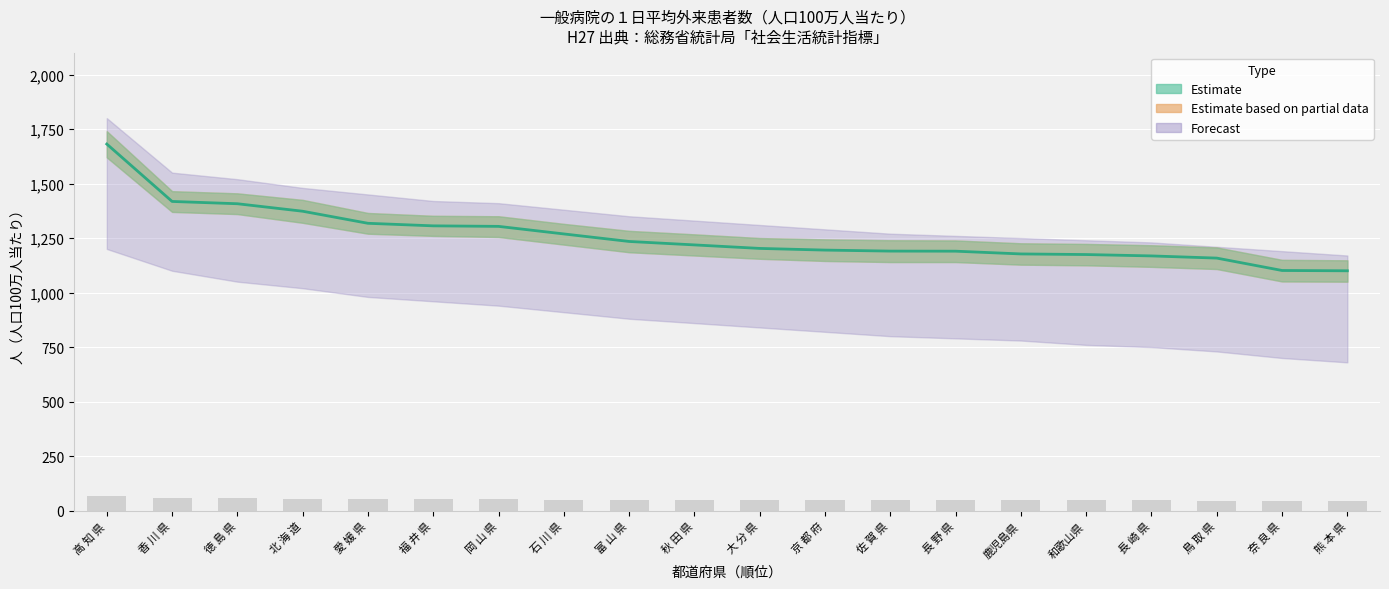

What is the smallest value displayed?

1099.9